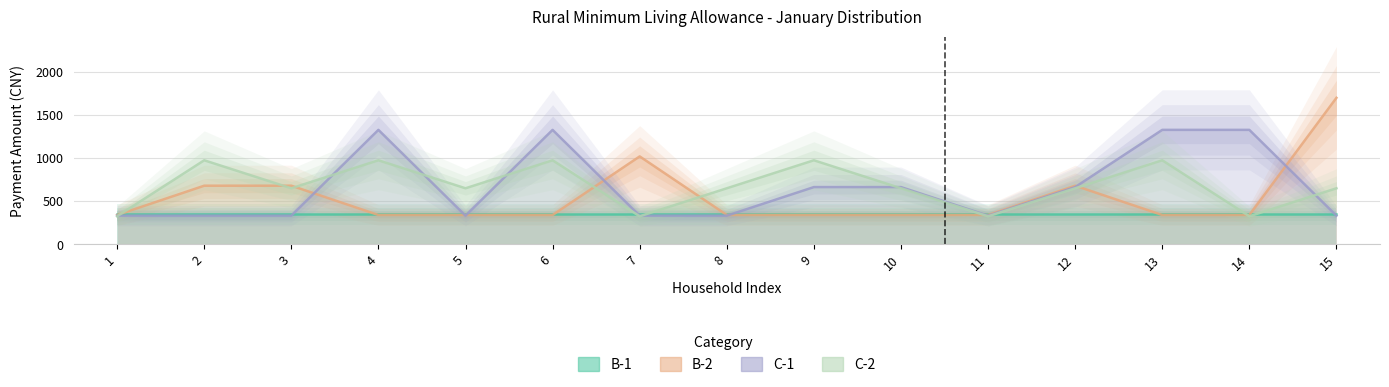

What is the difference between the second highest and minimum values in the C-1 series?

996